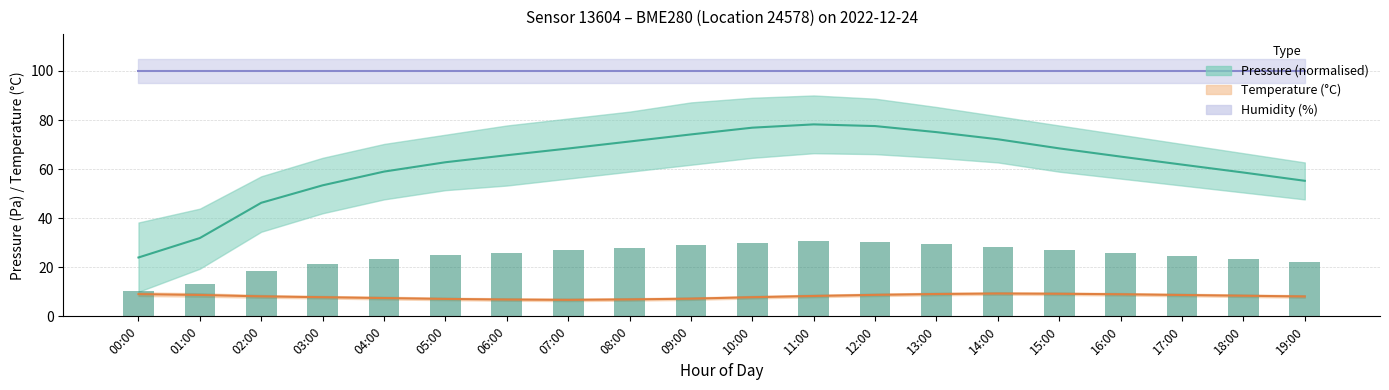

True or false: humidity has a value of 100.0 at 16:00.

True